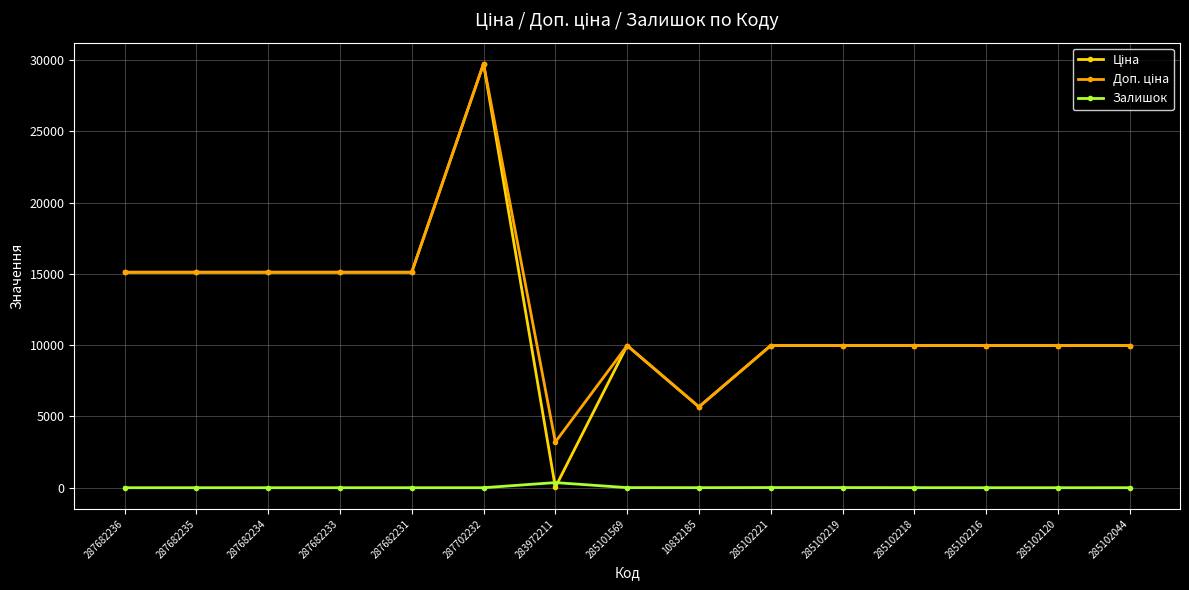

What is the difference between the maximum and second lowest values in the Залишок series?

360.0